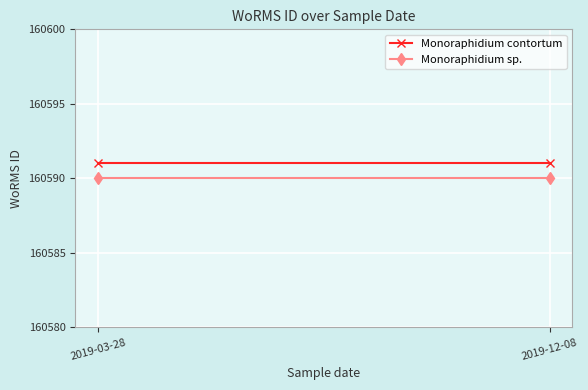

Which series changed the most between 2019-03-28 and 2019-12-08?

Monoraphidium contortum